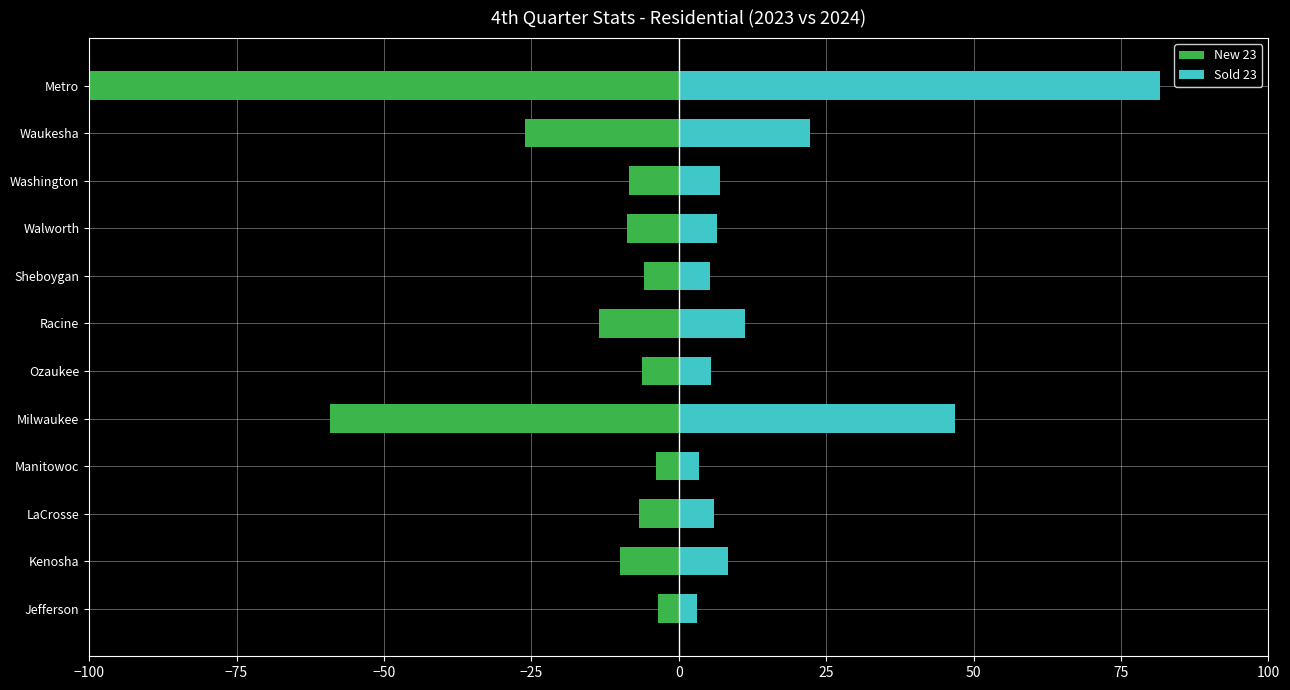

At Milwaukee, list the series in order from largest to smallest.

Sold 23, New 23